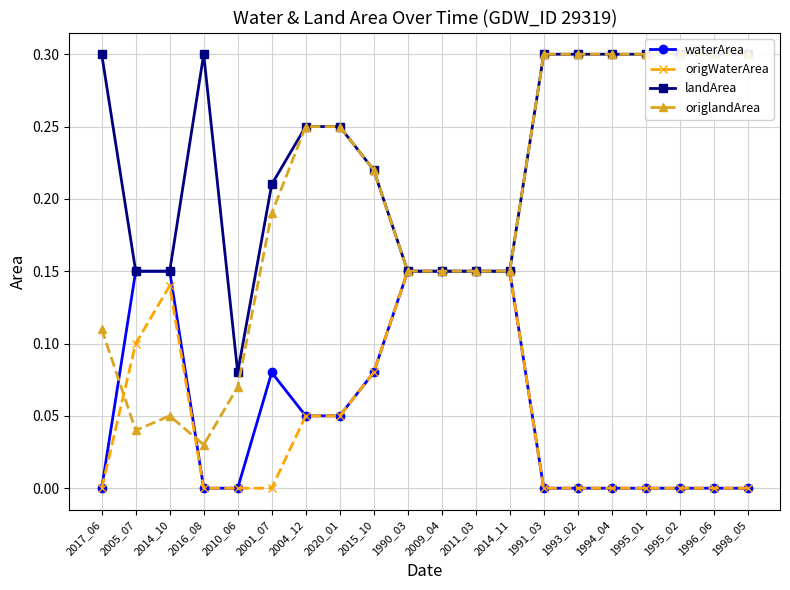

What is the sum of the waterArea values at 1995_02 and 1990_03?

0.1